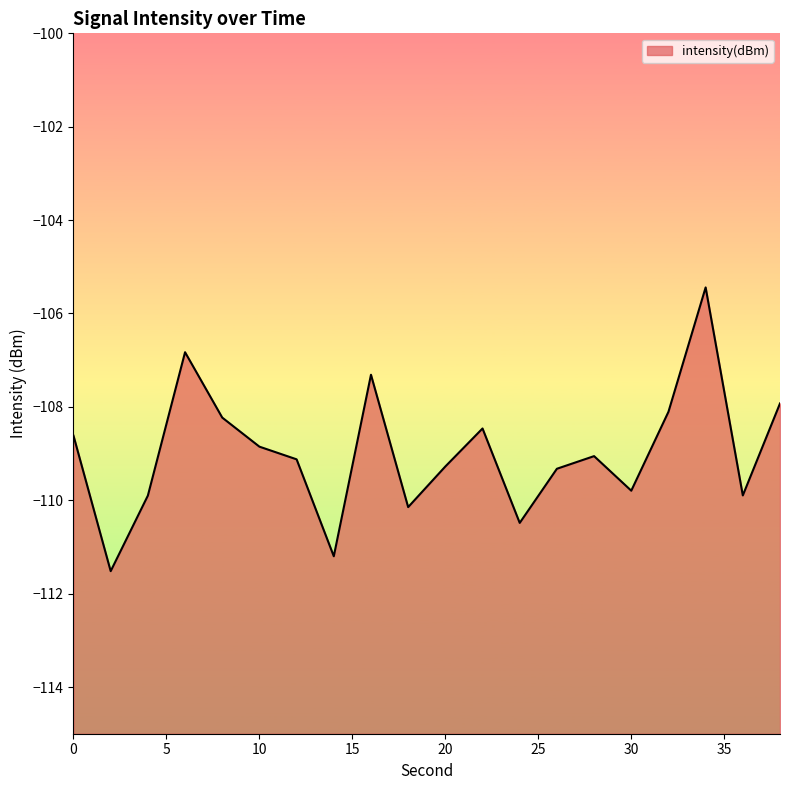

Rank the categories by value from highest to lowest.

34, 6, 16, 38, 32, 8, 22, 0, 10, 28, 12, 20, 26, 30, 36, 4, 18, 24, 14, 2